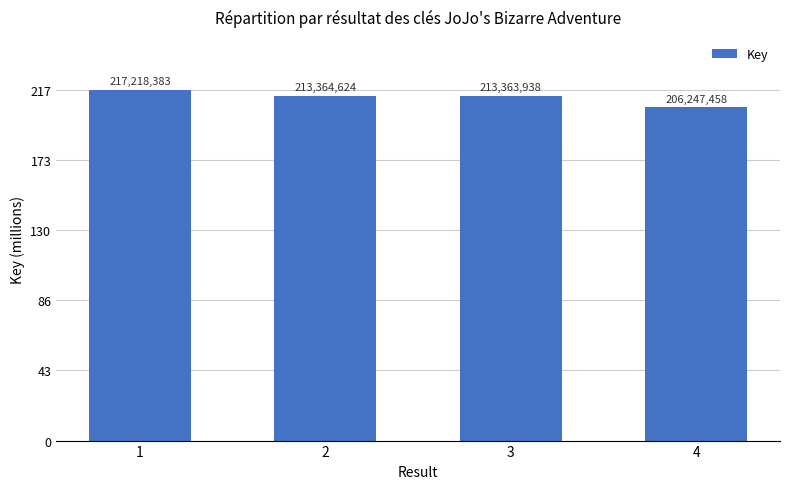

Are the bars horizontal?

No